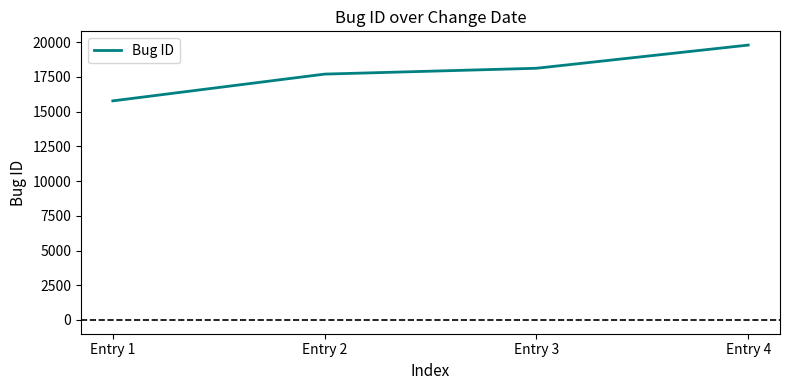

True or false: the data shows 3991 at Entry 3.

False